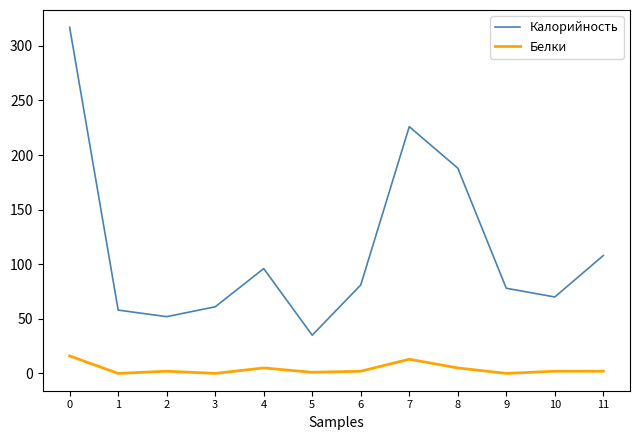

True or false: Калорийность has a value of 109 at 9.

False